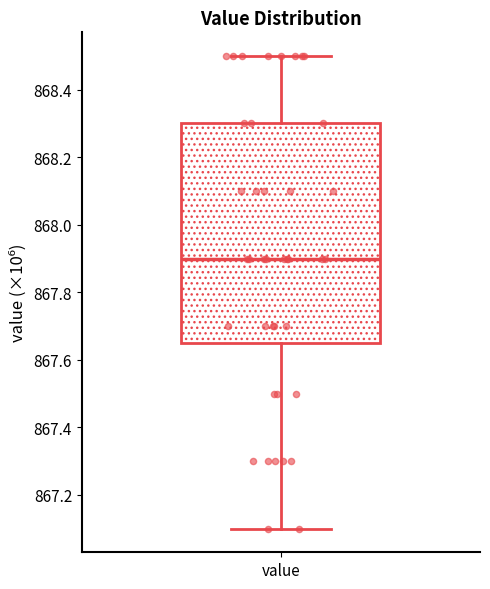

Transcribe this box plot: give where the median line is, the range the box spans, and where the two whiskers end, as read against the y-axis. The values are not printed on the chart, so give them approximately, as read against the axis.

median 867.90, box 867.66 to 868.30, whiskers 867.10 to 868.50